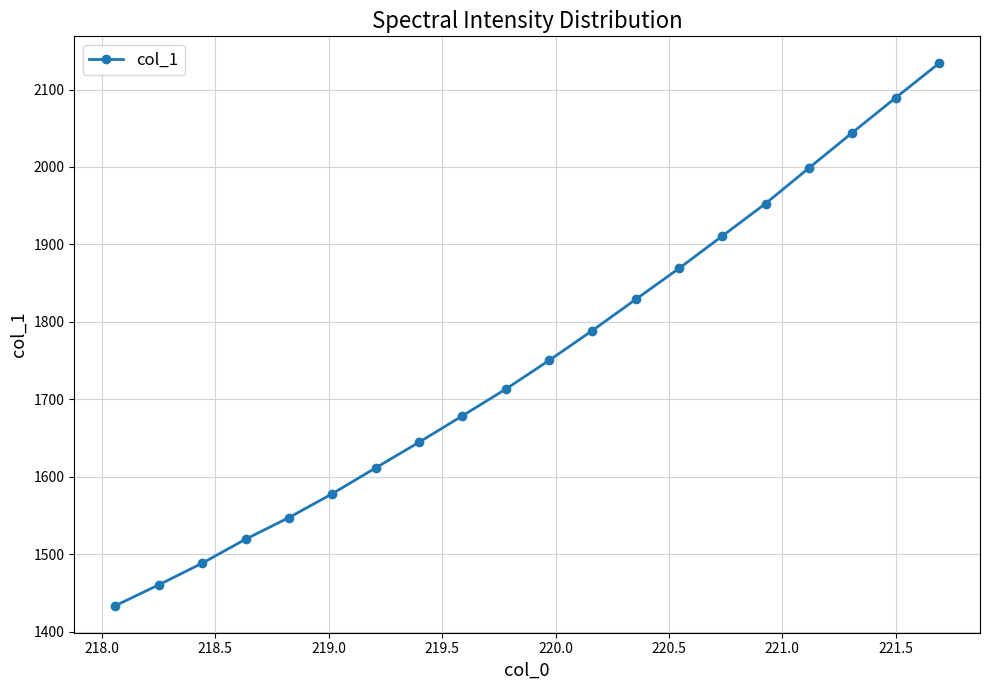

What is the value of the 19th point from the left?

2089.3